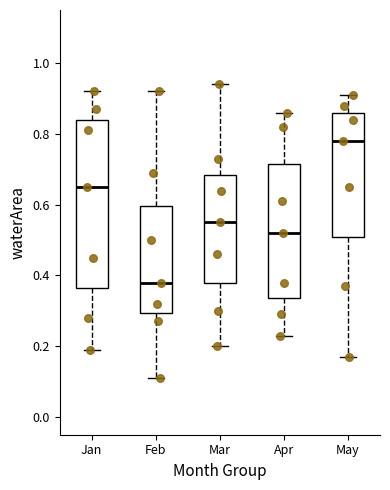

Which box has the lowest median line?

Feb